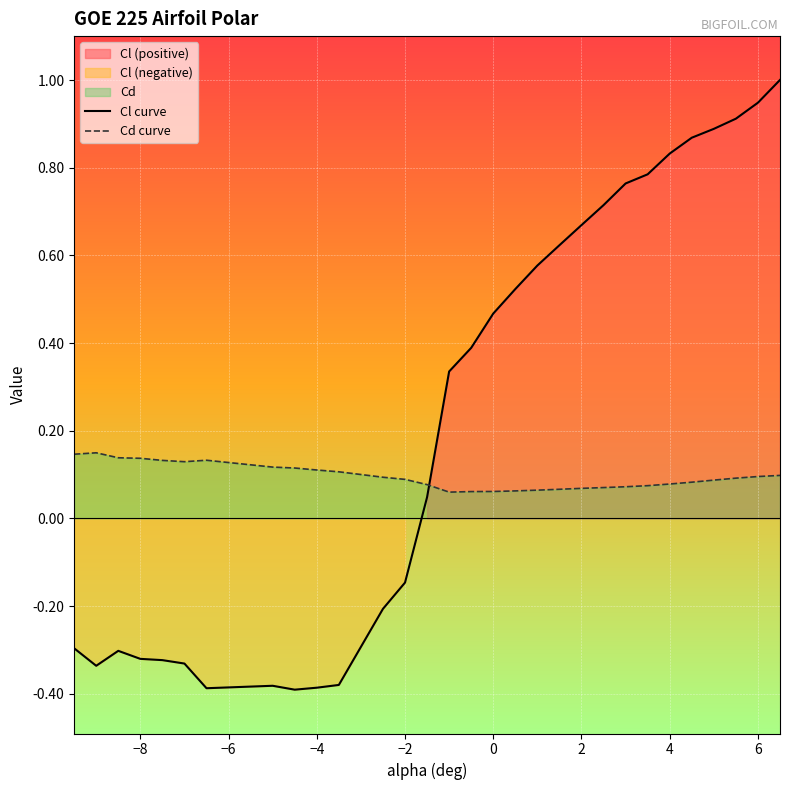

How many intersections are there between Cd curve and Cl curve?

1